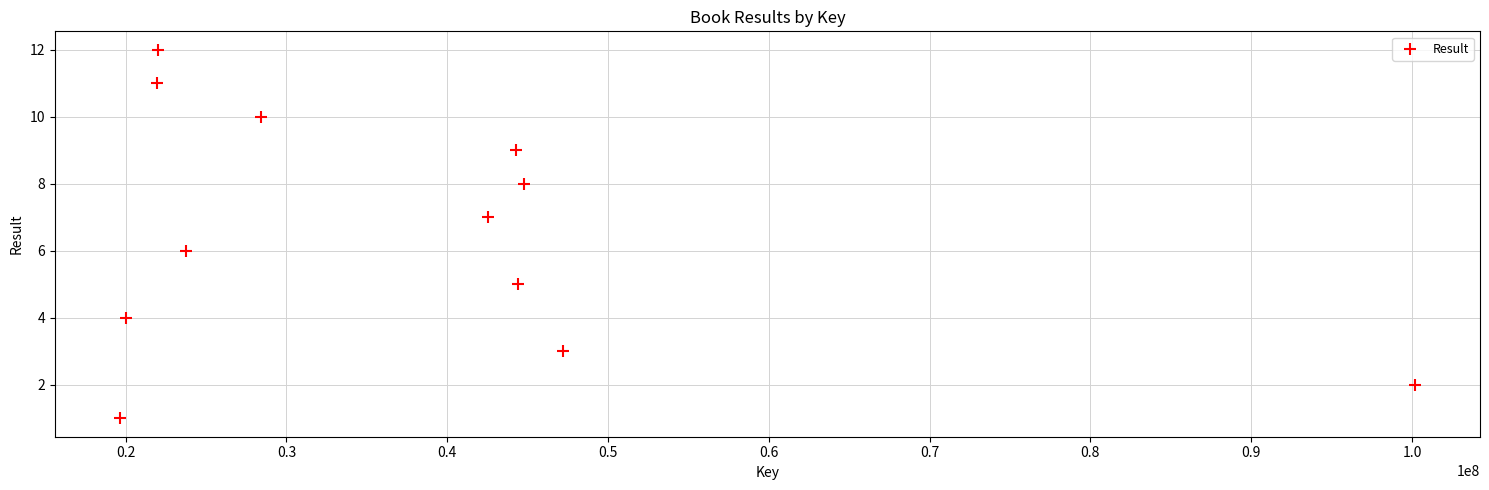

What is the range of X values (max minus min)?

80570954